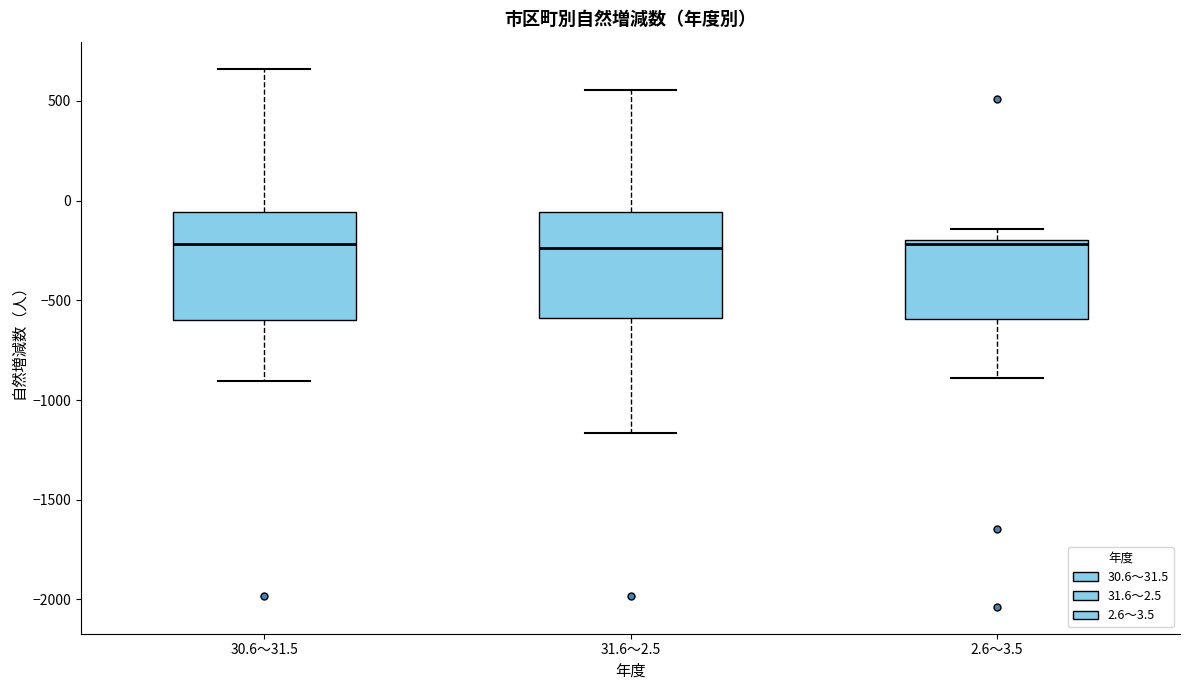

Where does the median line of the box for 30.6～31.5 sit on the y-axis? The values are not printed on the chart, so give them approximately, as read against the axis.

-200